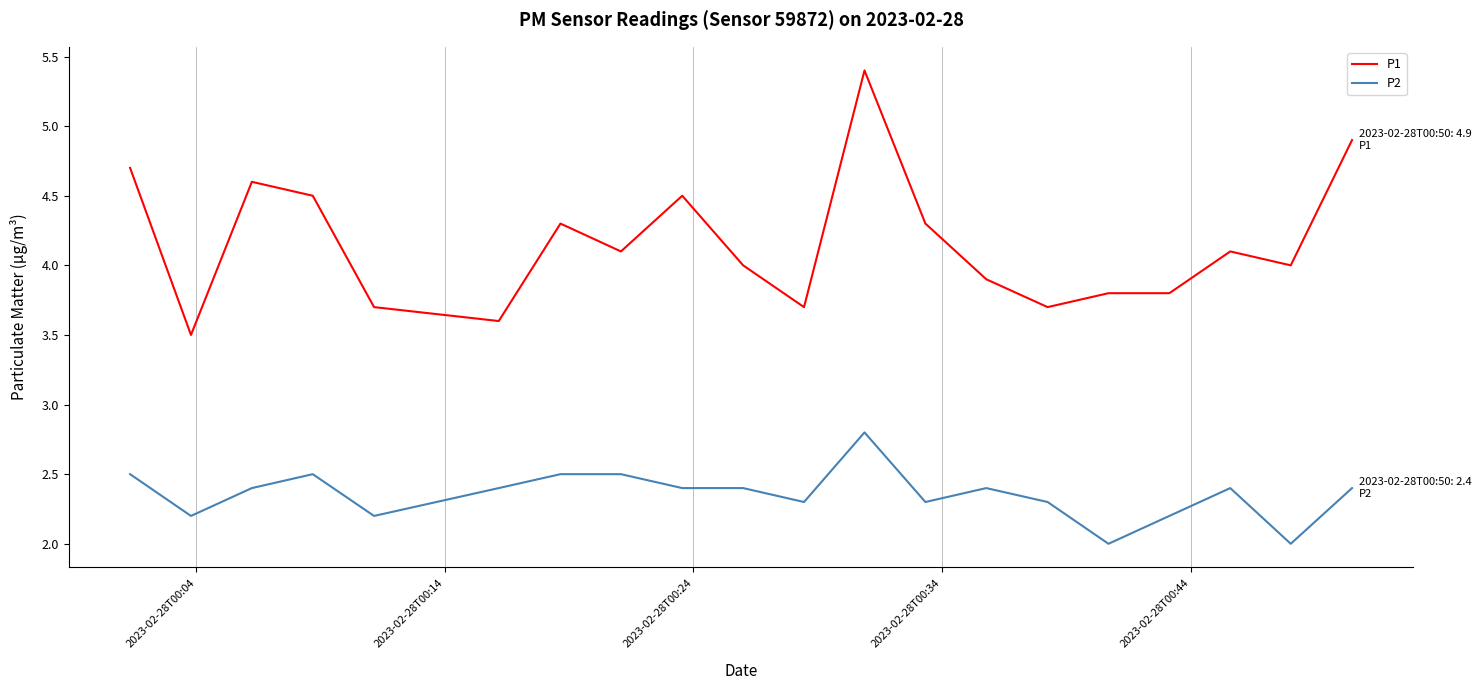

What is the smallest value displayed?

2.0